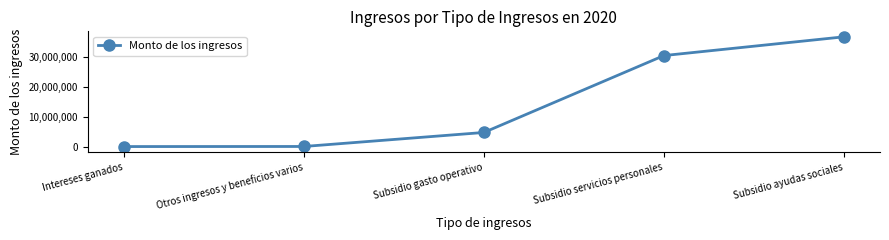

What is the value of the 1st point from the left?

13834.3